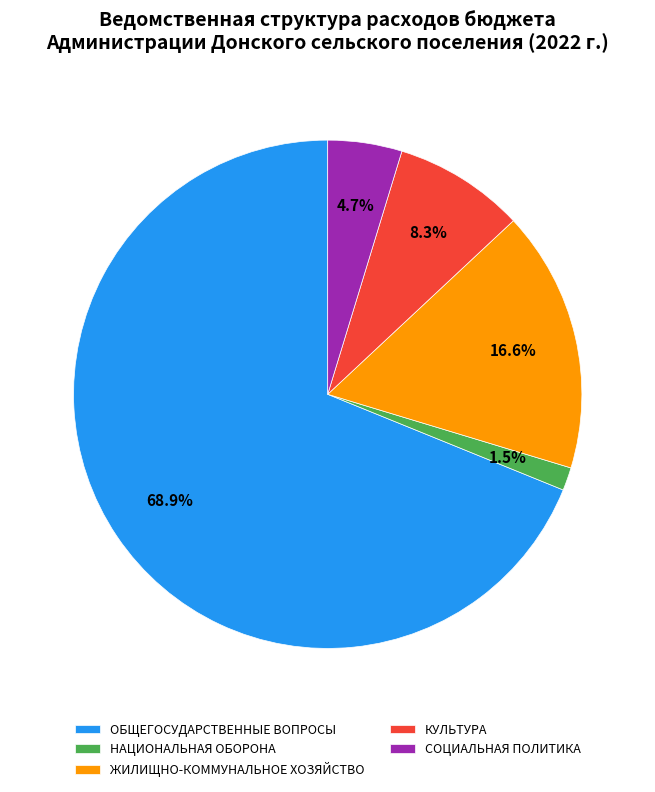

How many segments does this pie chart have?

5